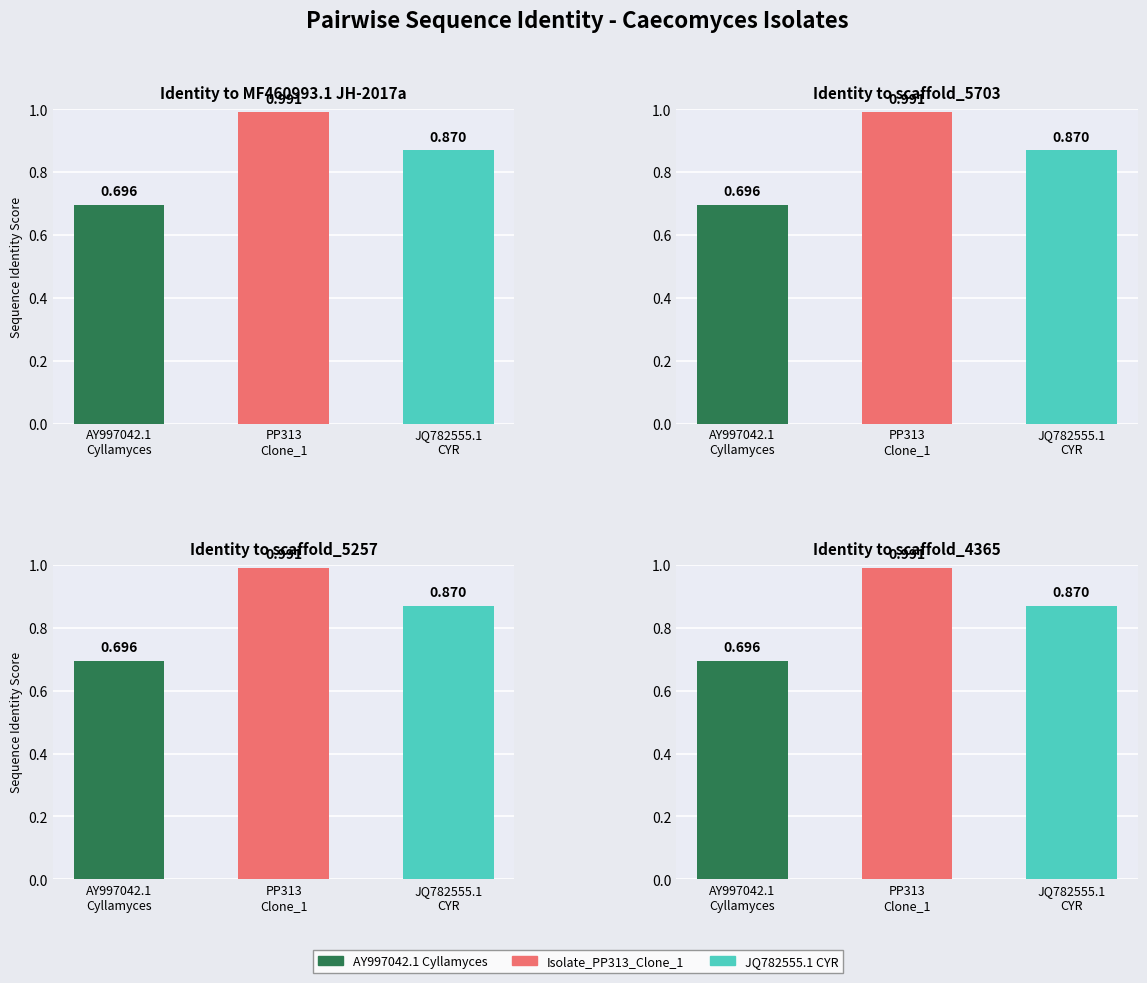

True or false: Caecomyces_churrovis_scaffold_5257 has a value of 1.0 at Isolate_PP313_Clone_1.

True